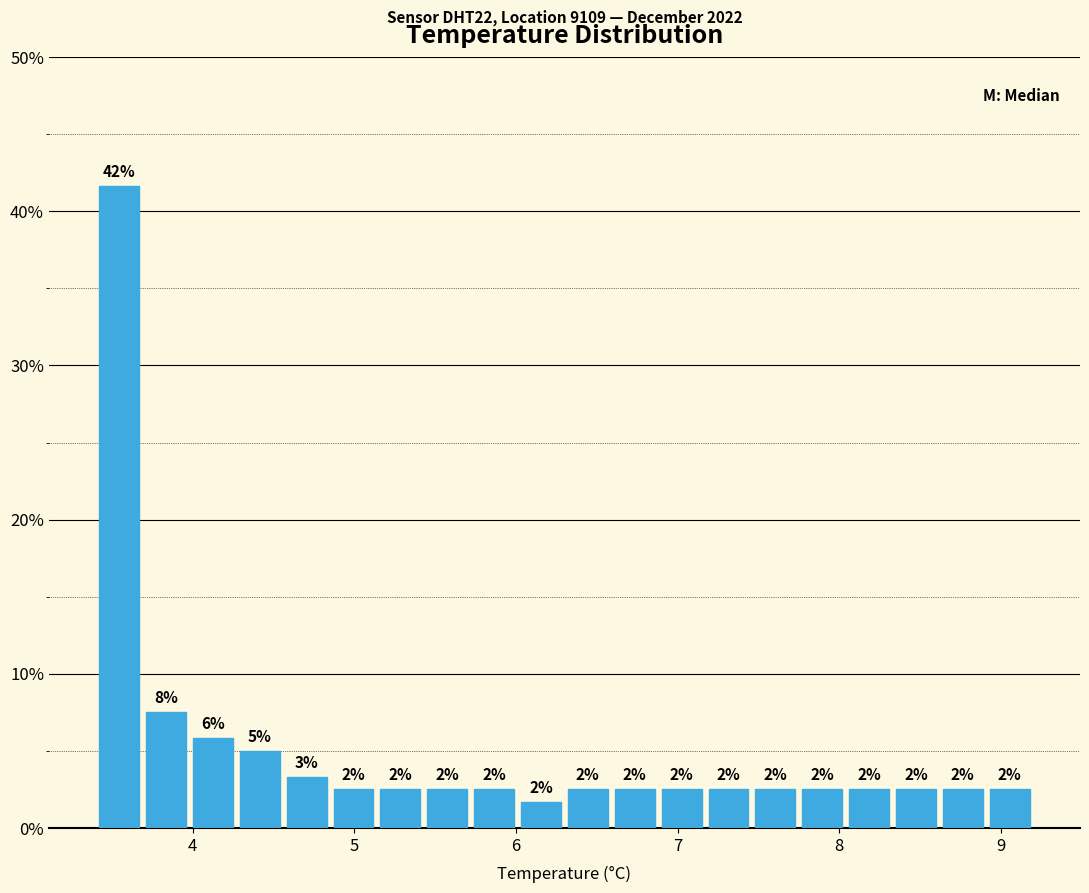

Read against the x-axis, roughly where is the centre of the tallest bar?

3.5